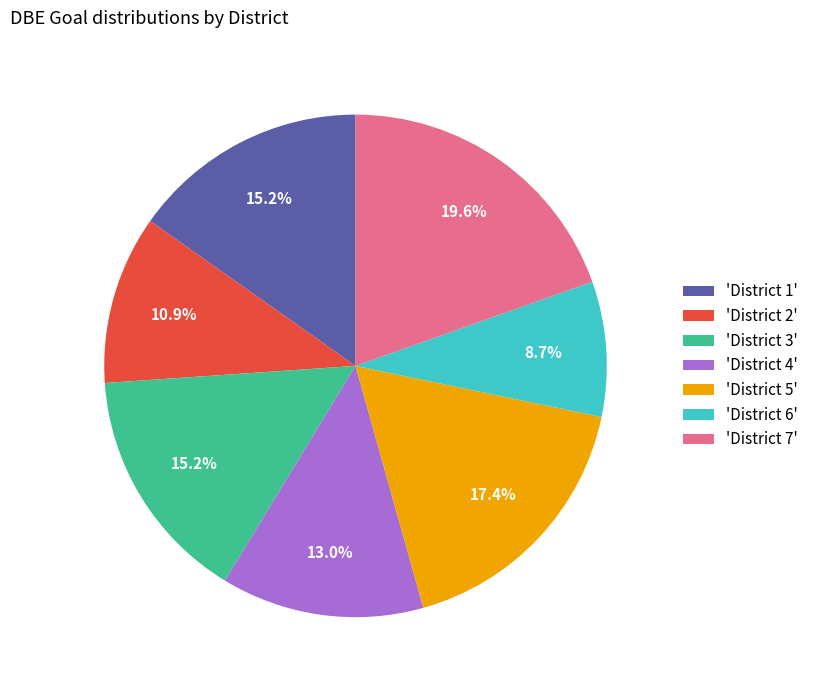

Is the sum of 'District 2' and 'District 3' greater than half?

No